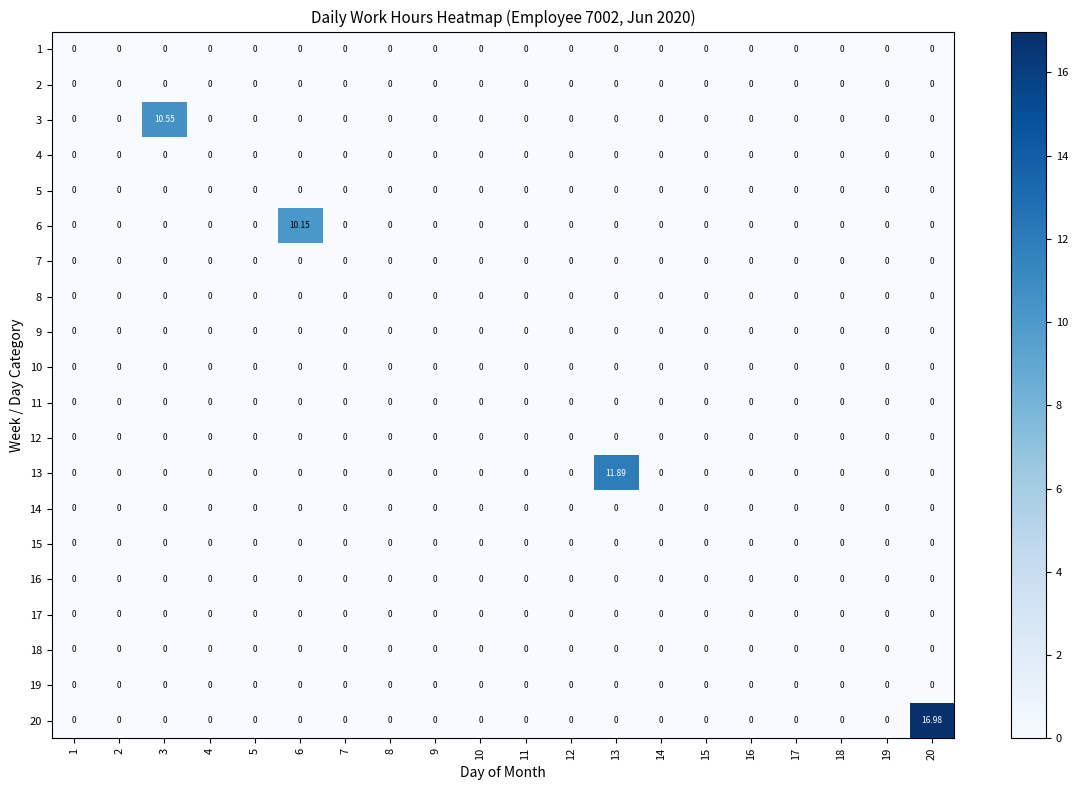

Between 3 and 7, which series saw the biggest shift?

3